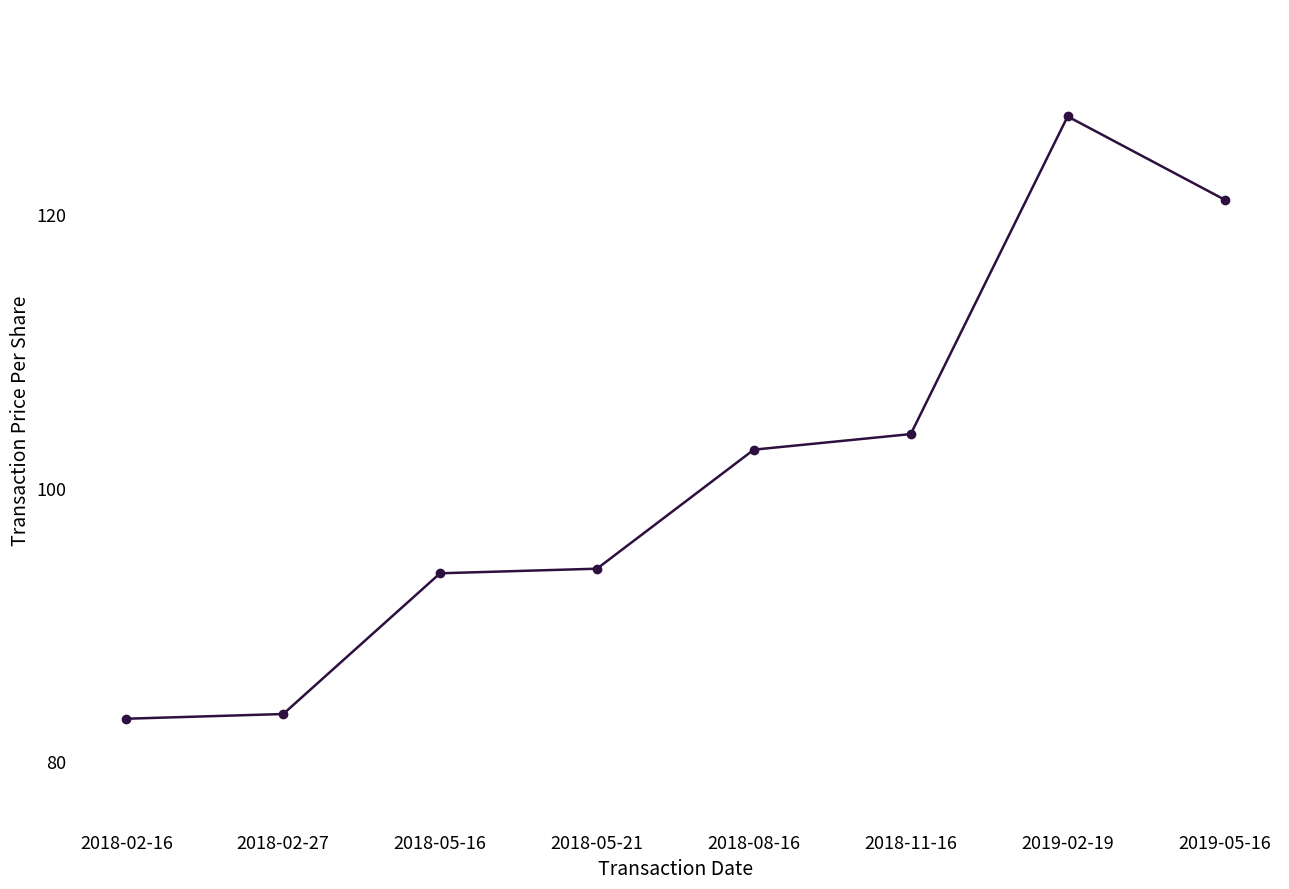

What value does the data have at 2018-02-16?

83.1